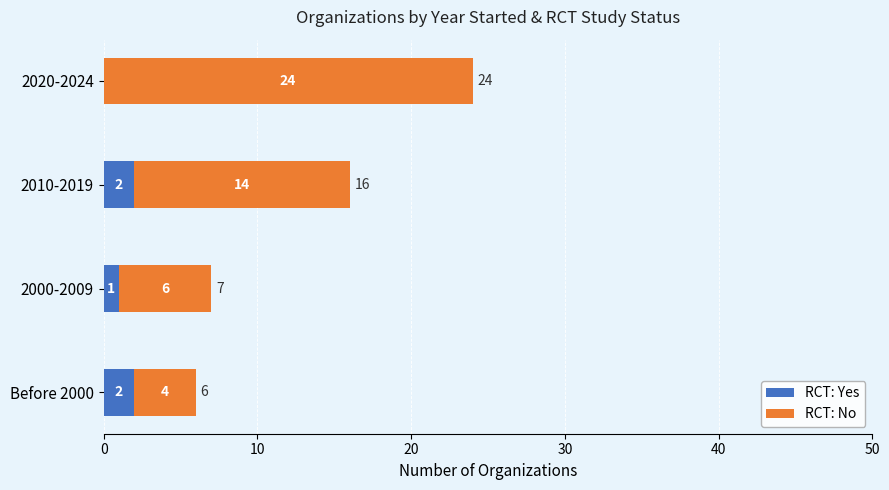

What is the sum of all RCT: Yes values?

5